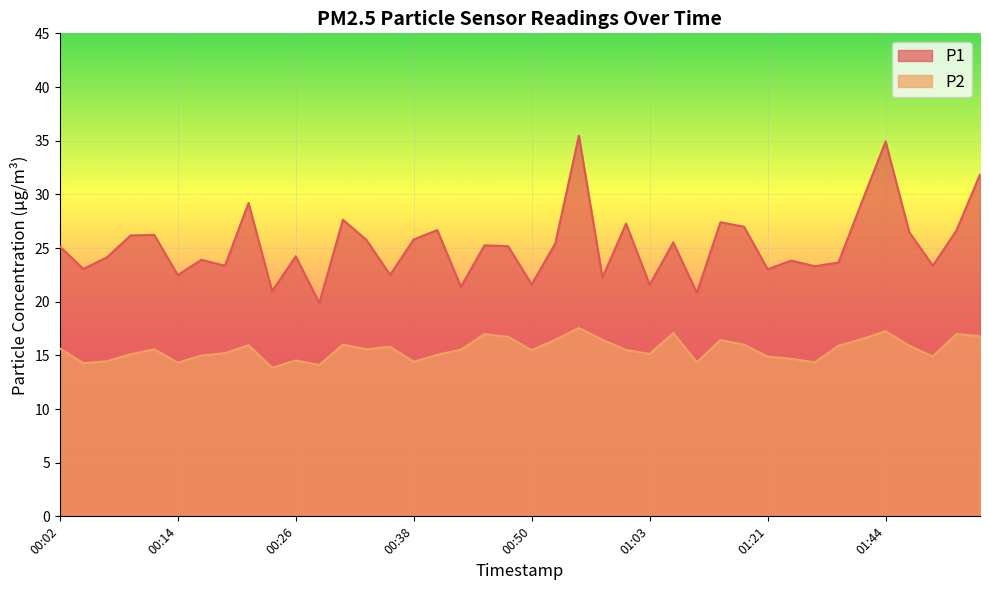

Reading right to left, list all the values displayed in this chart.

P1: 31.9	26.6	23.4	26.5	34.9	29.3	23.6	23.3	23.8	23.0	27.0	27.4	20.8	25.5	21.6	27.3	22.2	35.5	25.4	21.6	25.2	25.2	21.4	26.7	25.8	22.5	25.8	27.6	19.9	24.2	21.0	29.2	23.4	23.9	22.5	26.2	26.2	24.1	23.1	25.1
P2: 16.8	17.0	14.9	15.9	17.2	16.5	15.9	14.3	14.7	14.9	16.0	16.4	14.3	17.1	15.1	15.5	16.4	17.6	16.4	15.5	16.7	17.0	15.5	15.1	14.4	15.8	15.6	16.0	14.1	14.5	13.8	15.9	15.2	15.0	14.3	15.6	15.1	14.4	14.3	15.7